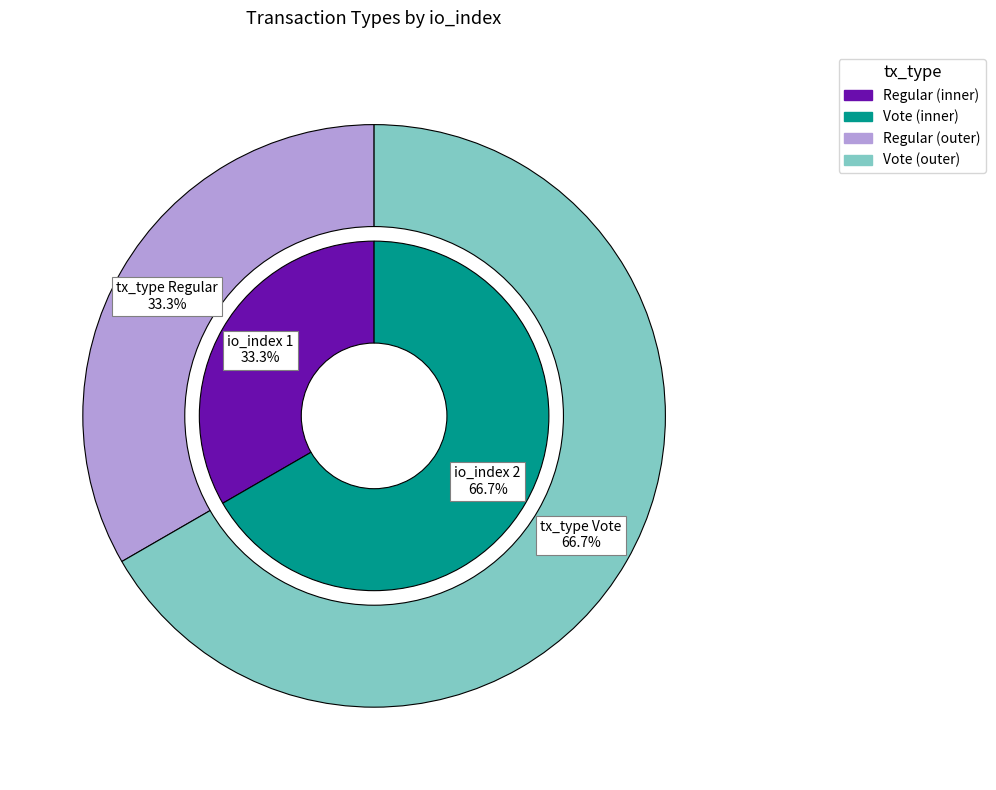

True or false: Vote accounts for 77% of the total.

False